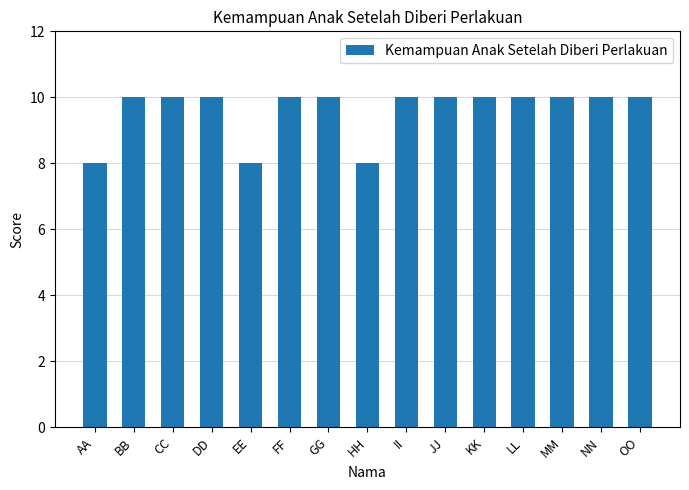

What is the label of the 6th bar from the right?

JJ